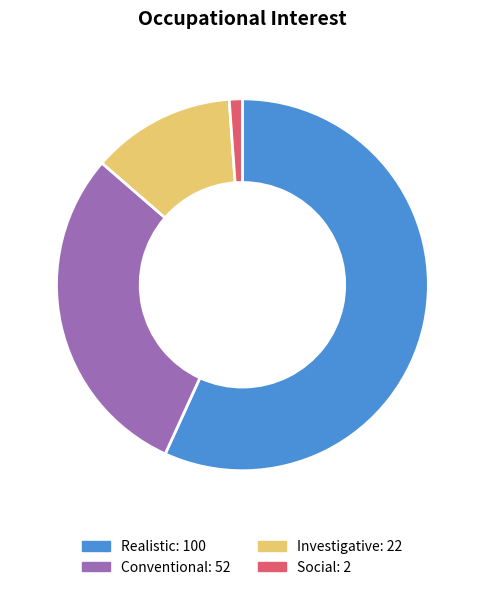

The Realistic slice represents 57% of the pie. True or false?

True